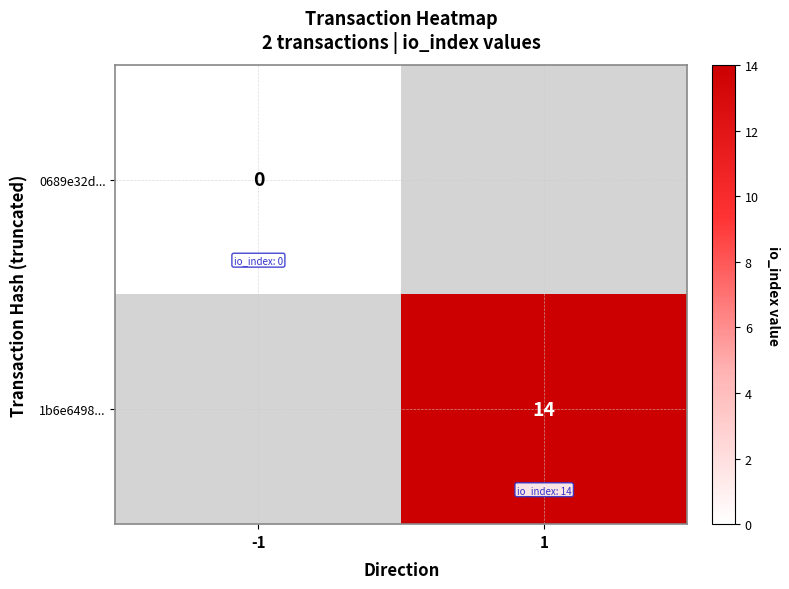

Between -1 and 1, which is larger?

1